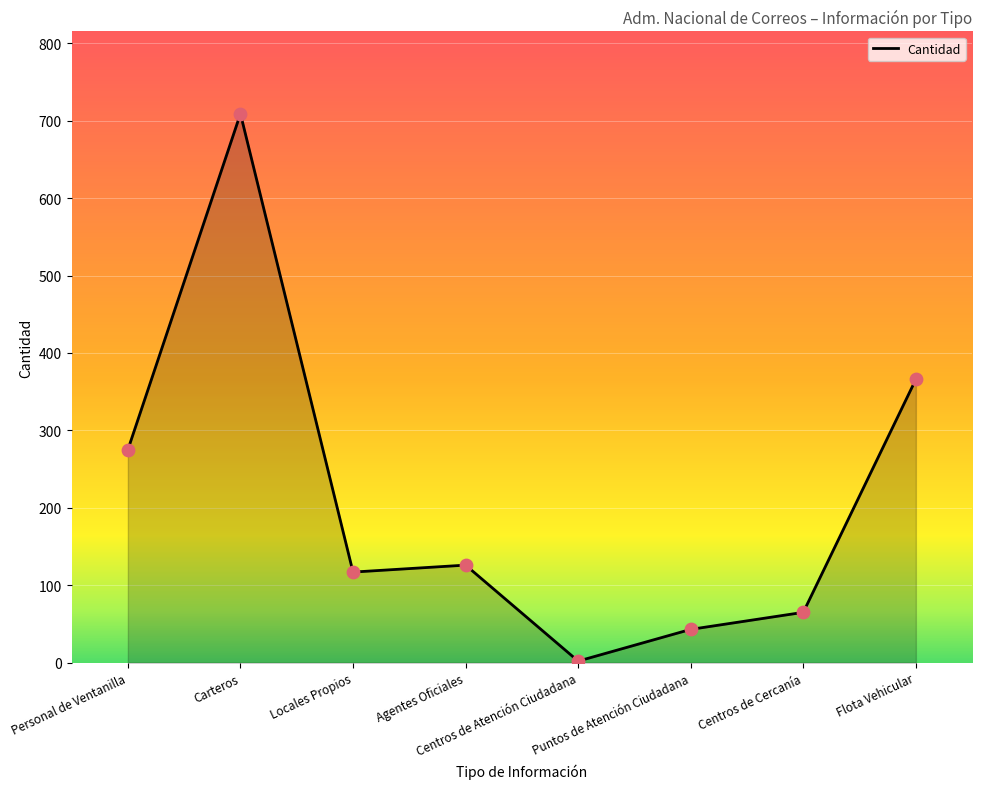

What is the change in value from Locales Propios to Centros de Atención Ciudadana?

-115